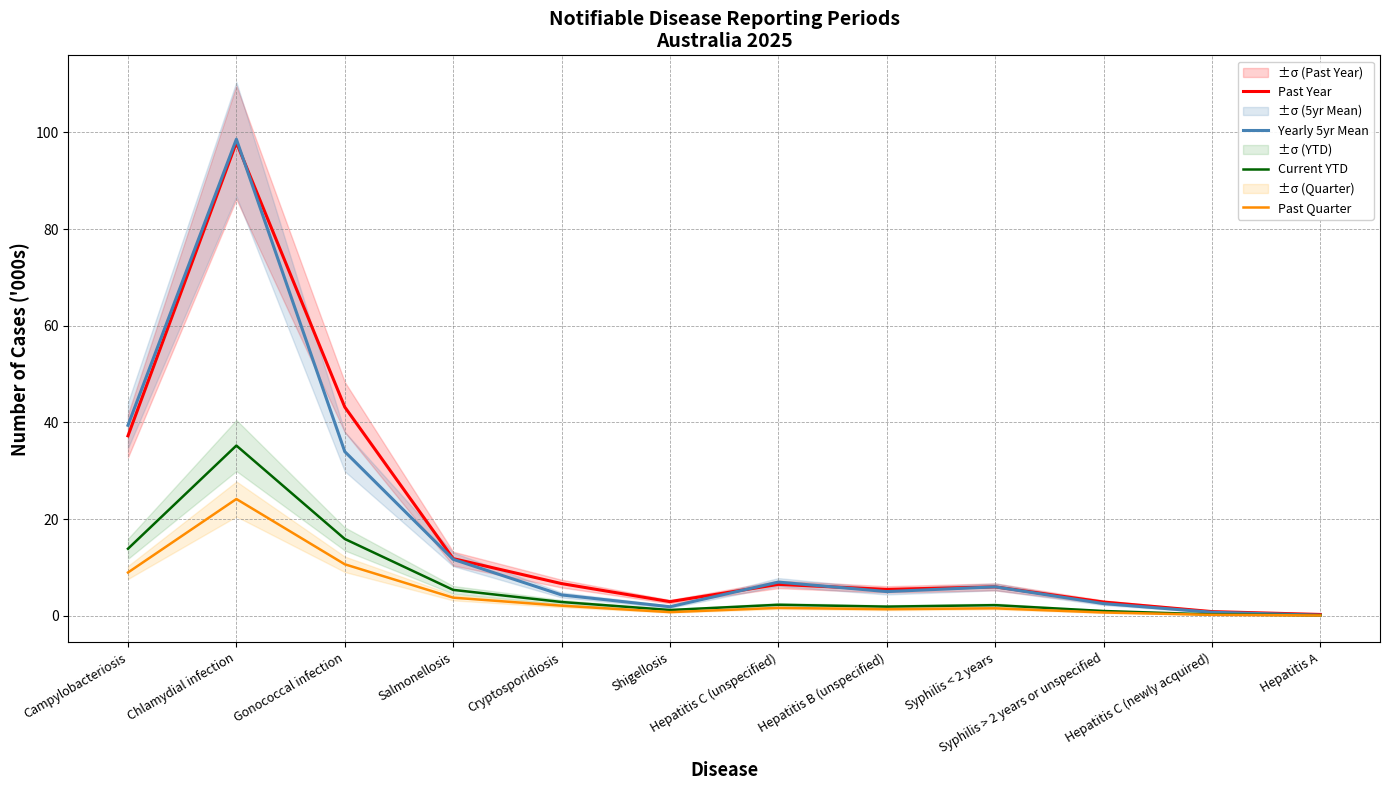

How many data points in Current YTD are above 2?

7